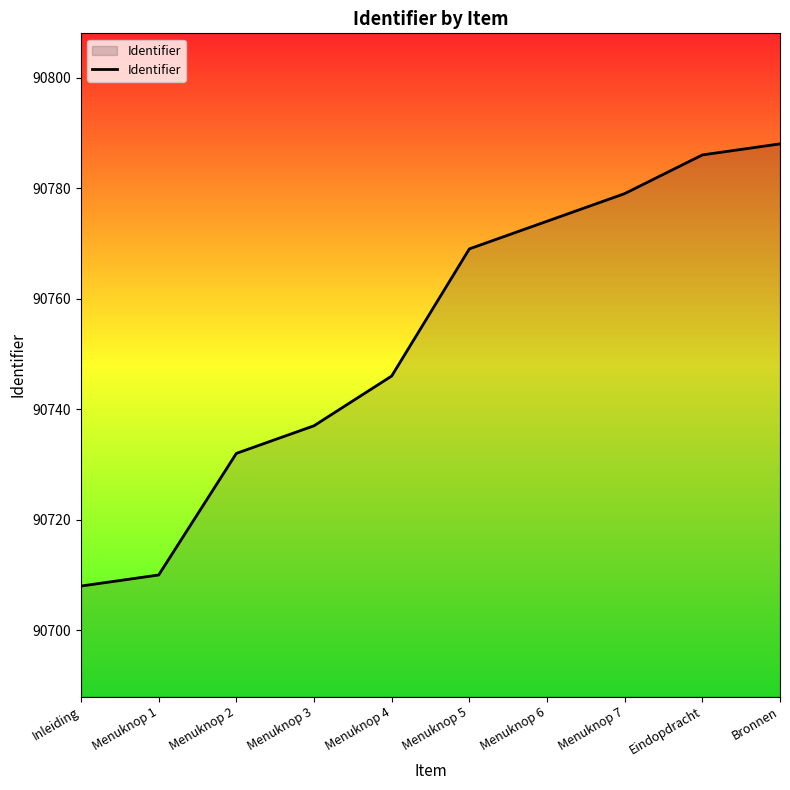

Which has a higher value, Inleiding or Menuknop 7?

Menuknop 7